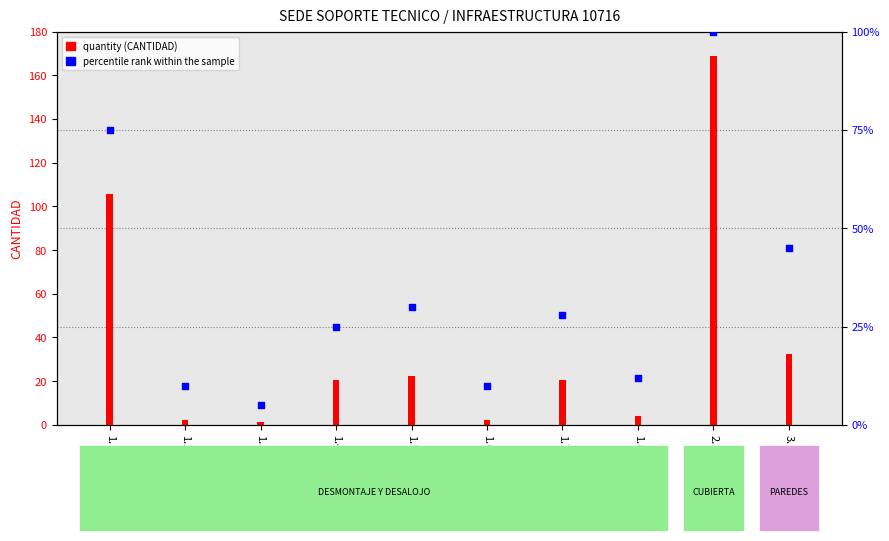

What is the change in value from 1.6 to 1.8?

+2